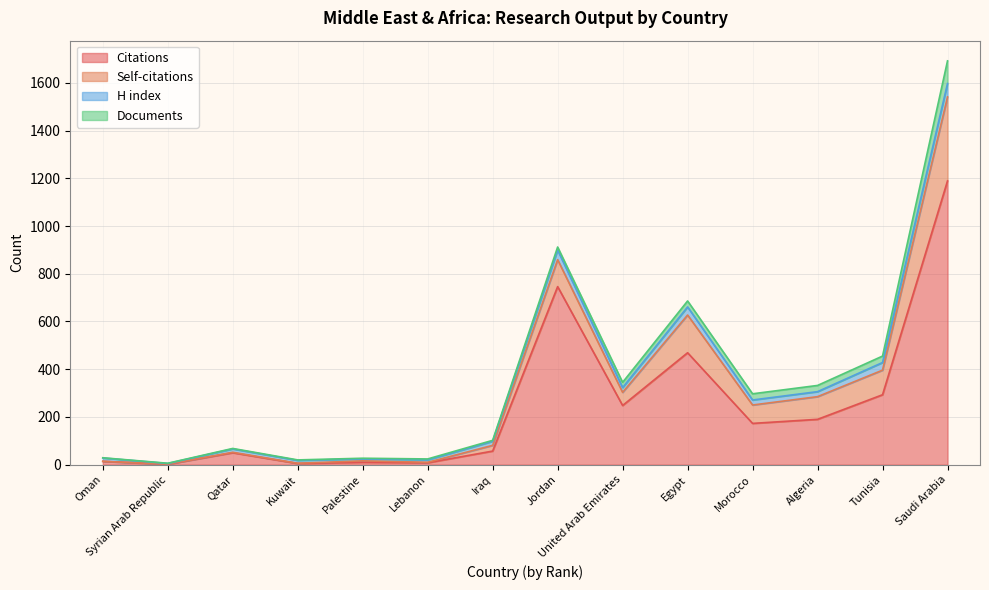

What position from the right is Algeria?

3